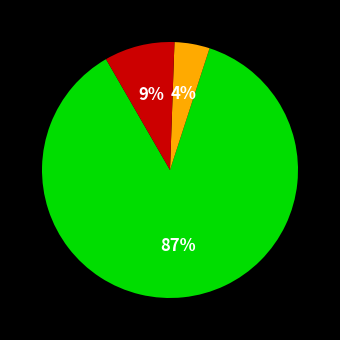

To the nearest percent, what is the average slice percentage?

33%